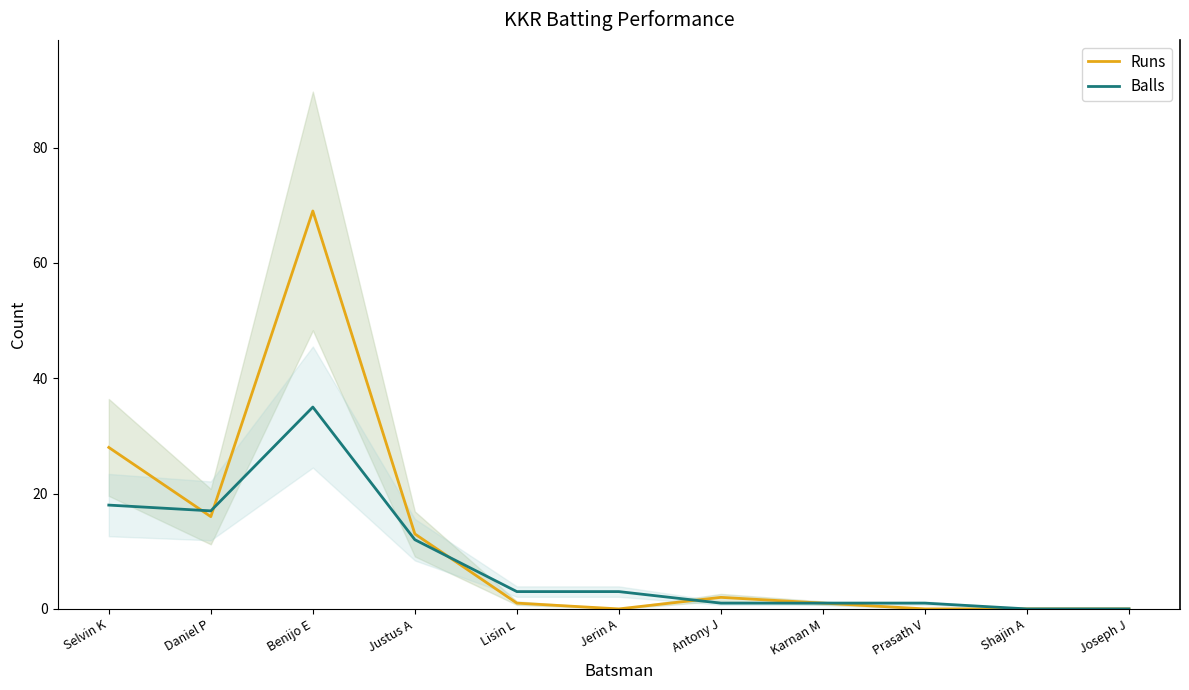

How many lines are shown in the chart?

2